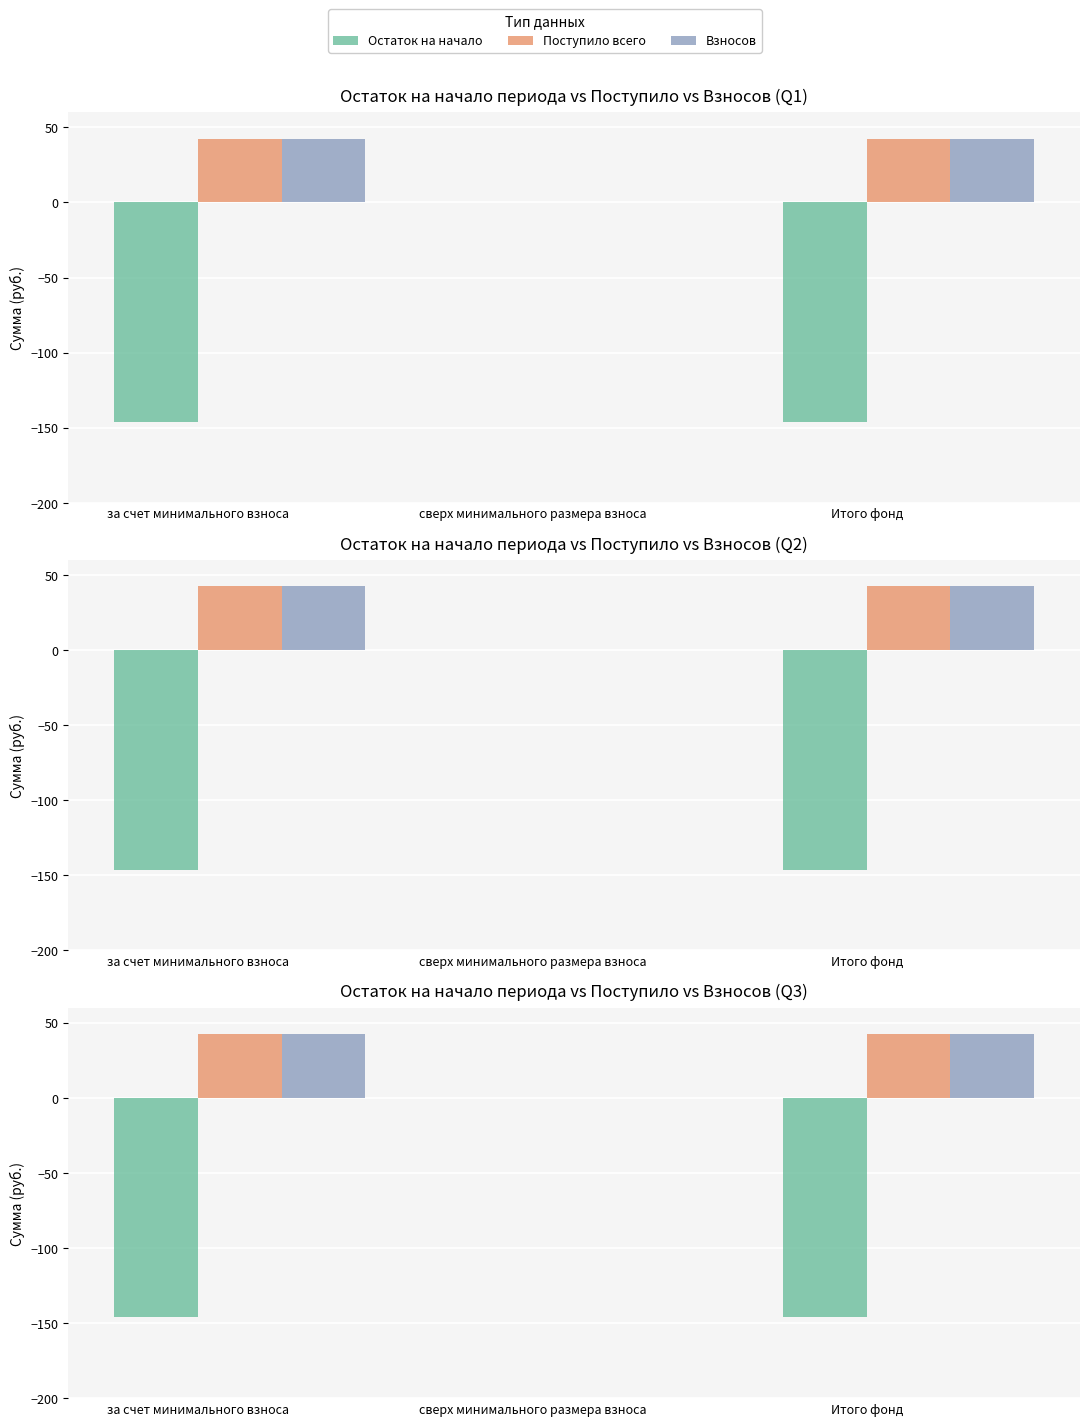

True or false: Остаток на начало has a value of -146.1 at за счет минимального взноса.

True